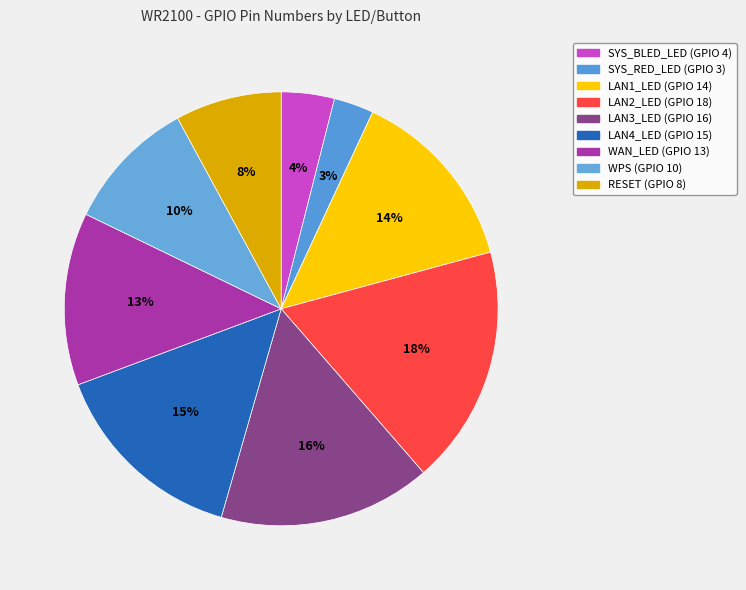

Combined, do LAN2_LED and WAN_LED account for over 50%?

No